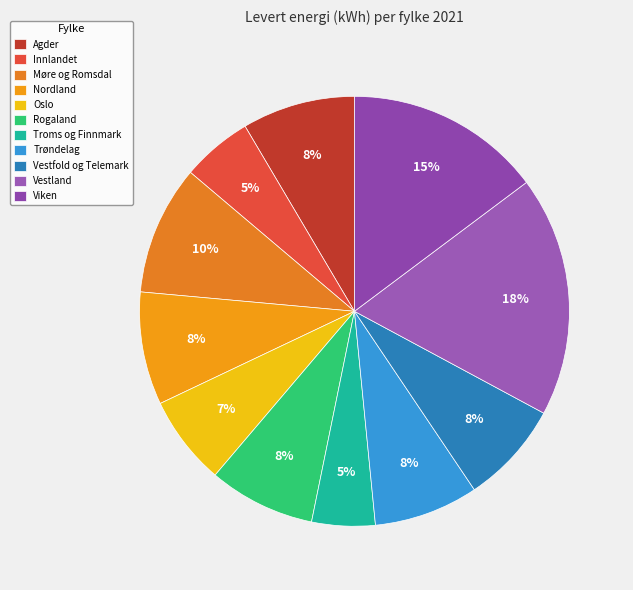

To the nearest percent, what portion does Rogaland represent?

8%